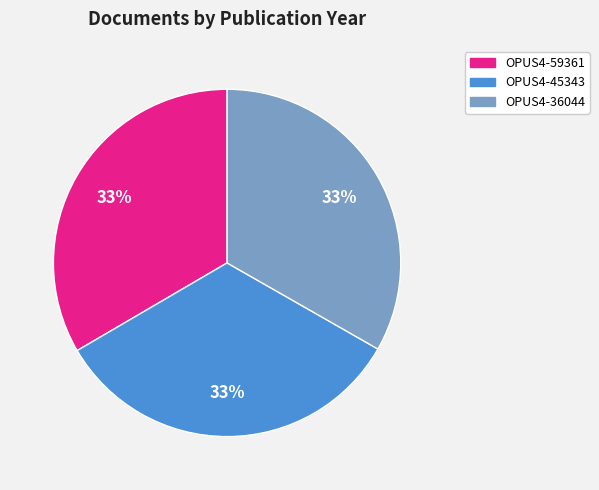

To the nearest percent, what percentage of the pie is OPUS4-36044?

33%